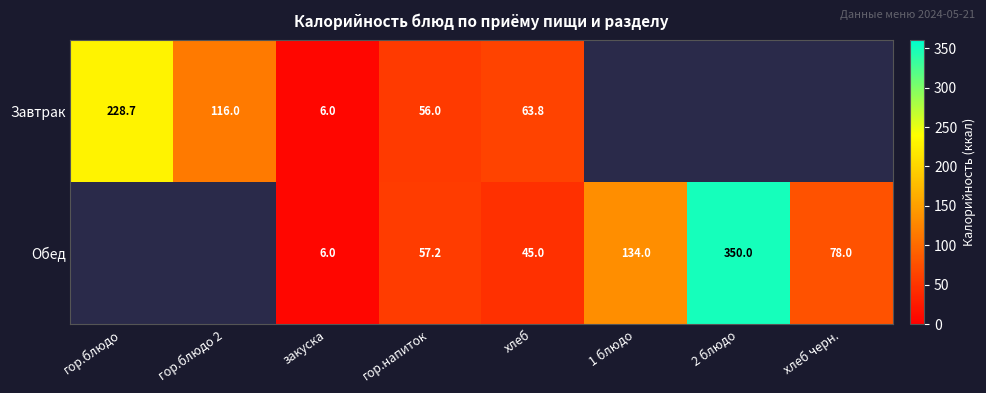

True or false: Обед has a value of 57.2 at гор.напиток.

True